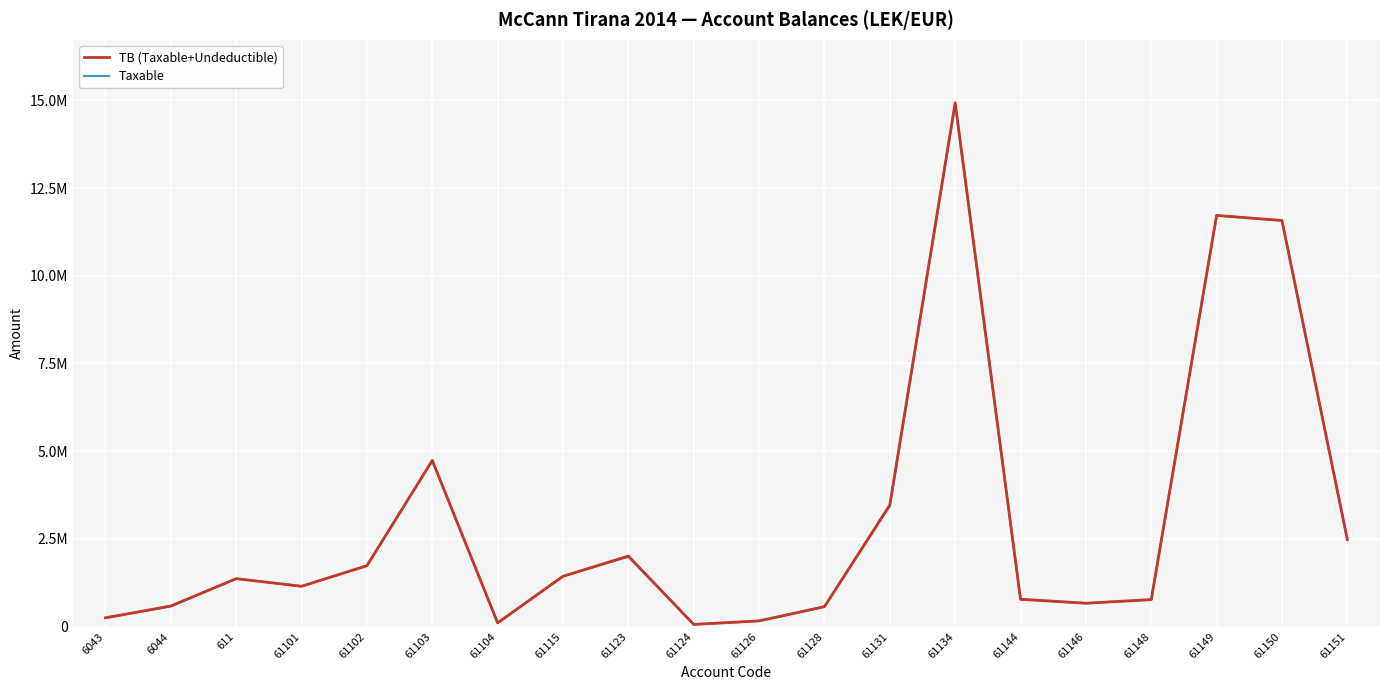

Reading right to left, what are all the values shown in this chart?

TB (Taxable+Undeductible): 61151=2483496.3	61150=11574631.1	61149=11717876.6	61148=769080.9	61146=666085.5	61144=779642.1	61134=14931158.8	61131=3465988.5	61128=567460.5	61126=163090.0	61124=61813.2	61123=2010362.2	61115=1434003.2	61104=105900.0	61103=4735066.9	61102=1735151.5	61101=1149043.7	611=1366068.5	6044=588118.9	6043=250227.1
Taxable: 61151=2482098.3	61150=11574631.1	61149=11717876.6	61148=769080.9	61146=666085.5	61144=779642.1	61134=14887859.8	61131=3437988.5	61128=567460.5	61126=157990.0	61124=61813.2	61123=1991862.2	61115=1433753.2	61104=105900.0	61103=4731146.9	61102=1735151.5	61101=1149043.7	611=1366068.5	6044=575296.9	6043=250227.1